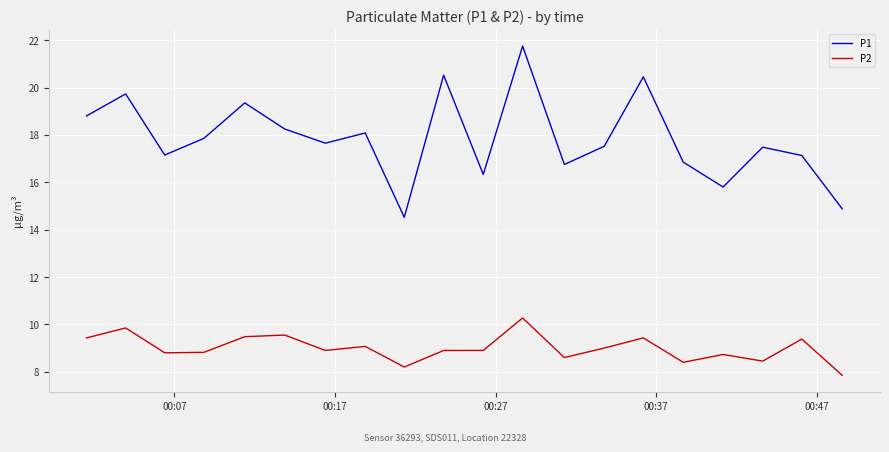

Which series has the widest spread of values?

P1